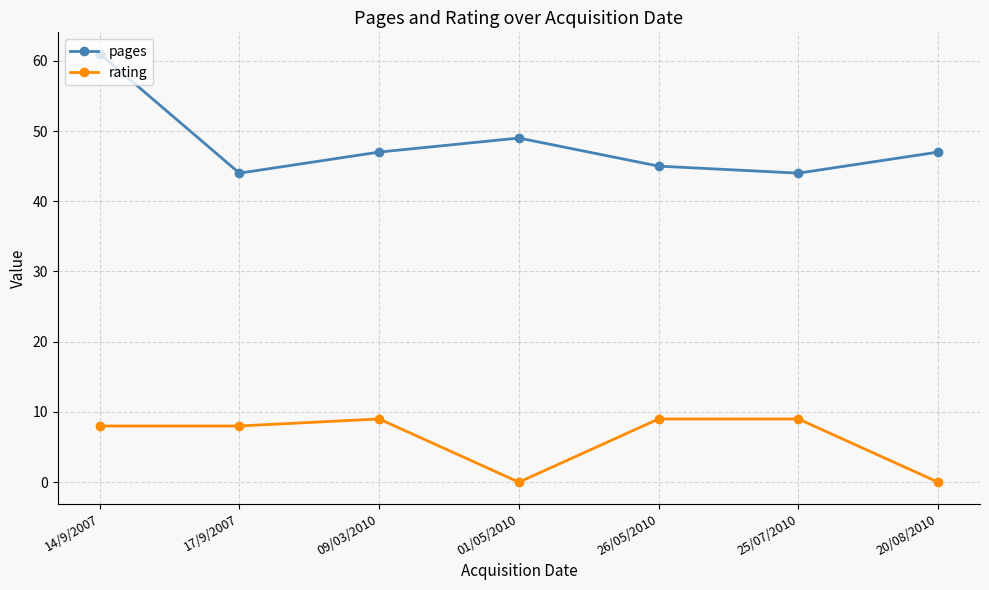

The value of pages at 26/05/2010 is 45. True or false?

True